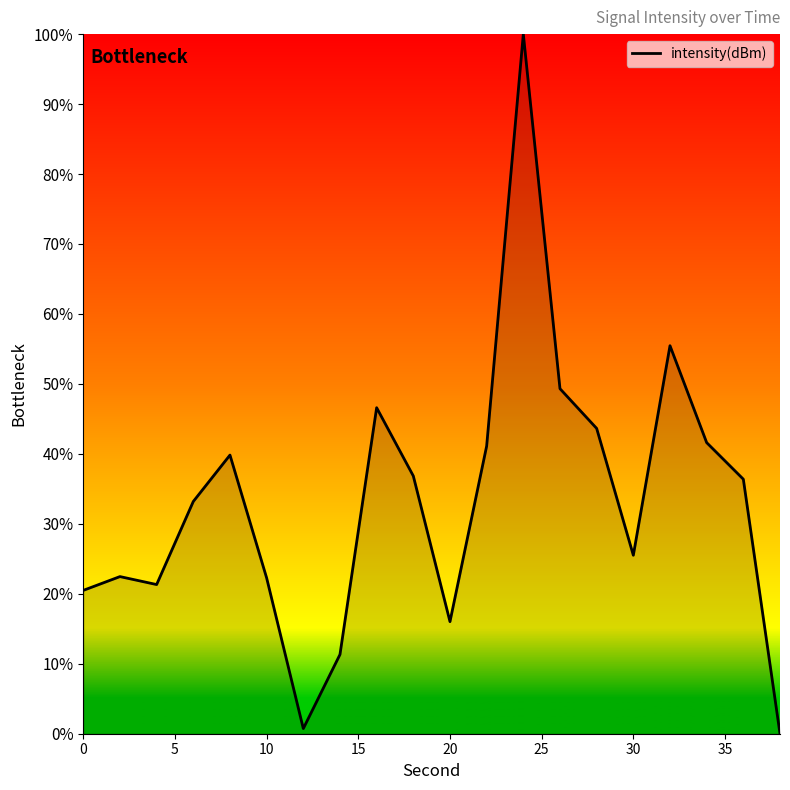

What is the difference between the maximum and minimum values?

100.0